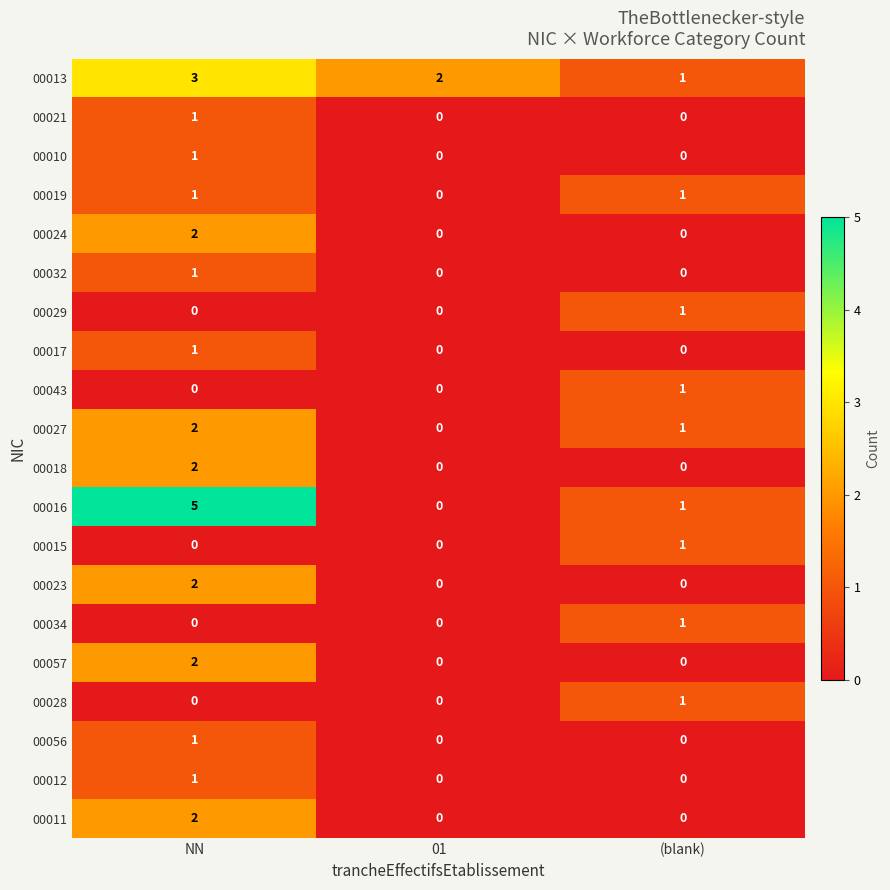

At which category is the sum across all series the highest?

NN